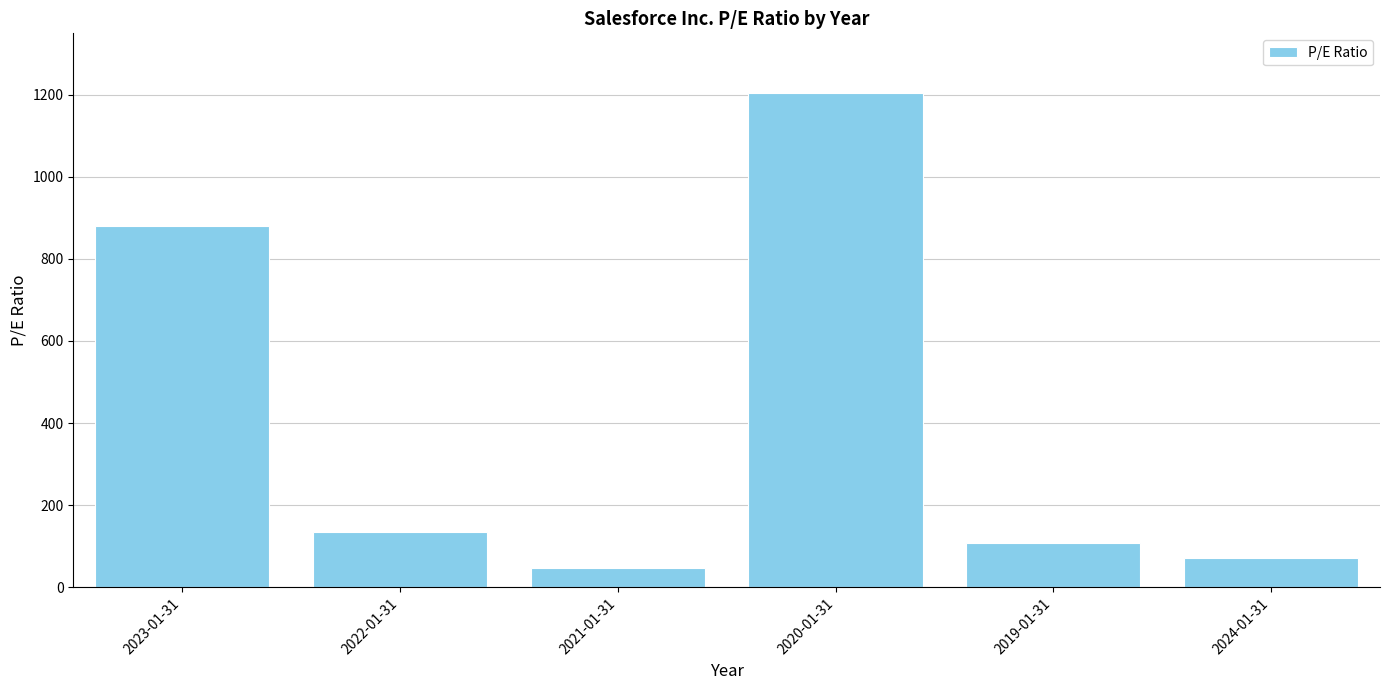

Reading left to right, what are all the values shown in this chart?

879.6	135.7	48.2	1204.7	107.7	71.2